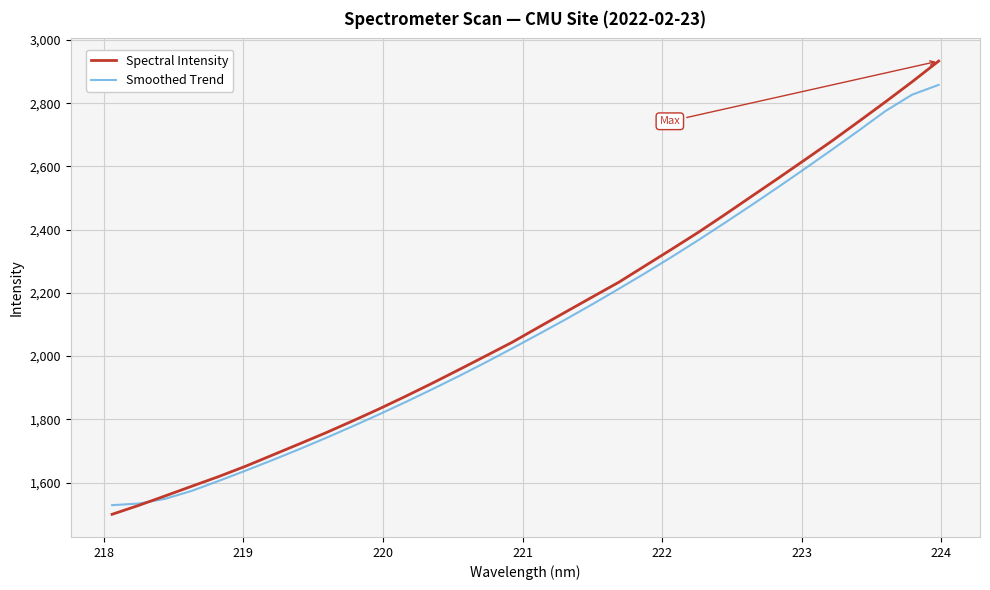

What is the greatest value displayed?

2933.5